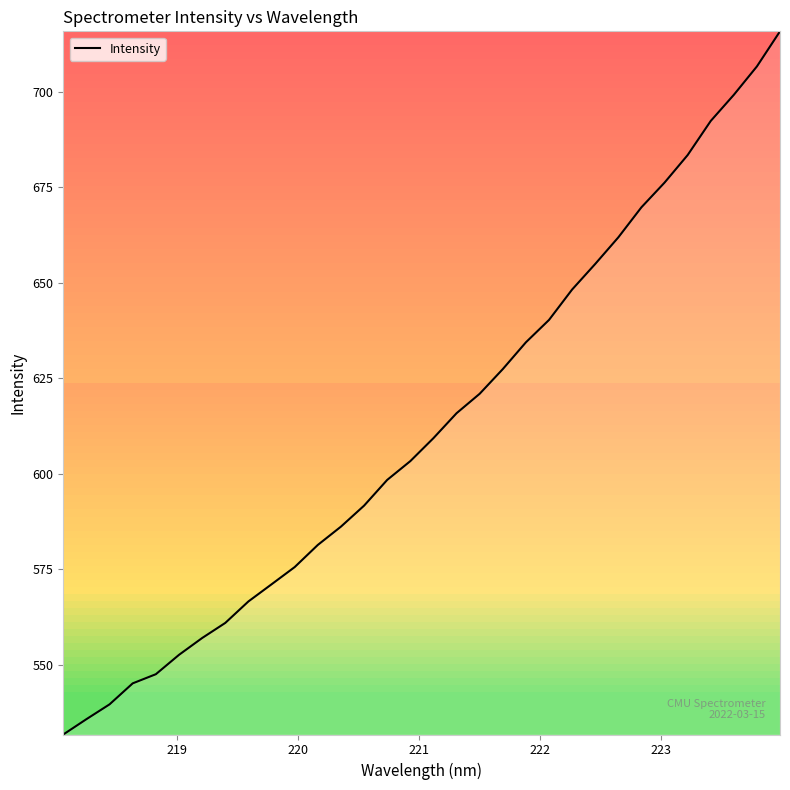

What is the minimum value shown in the chart?

531.8